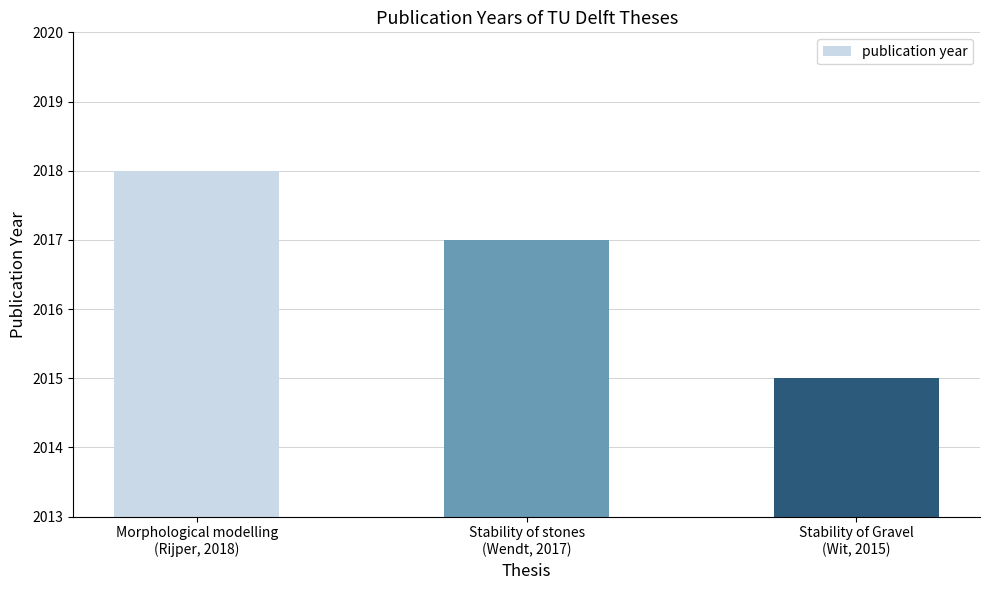

What is the label of the 3rd bar from the right?

Morphological modelling
(Rijper, 2018)